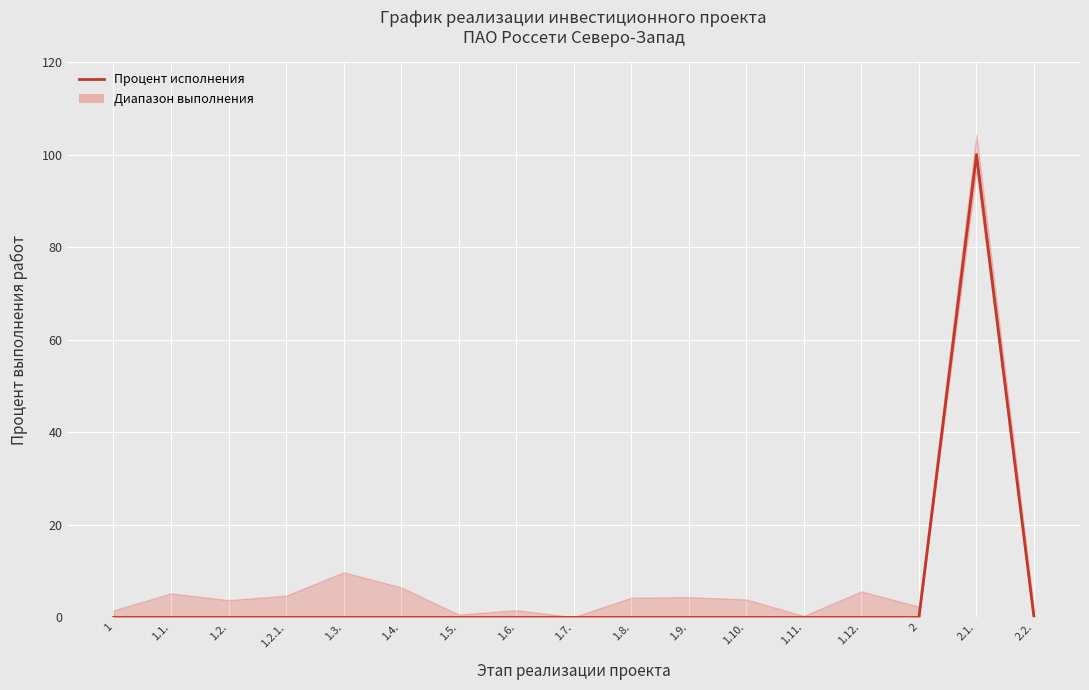

The value at 1.2. is 0. True or false?

True